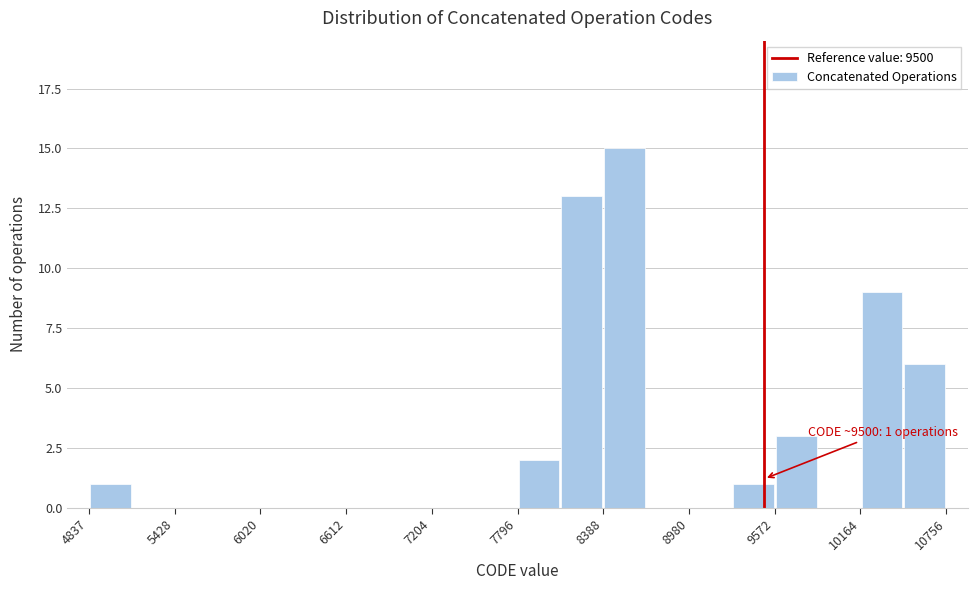

Read against the x-axis, roughly where is the centre of the tallest bar?

8500